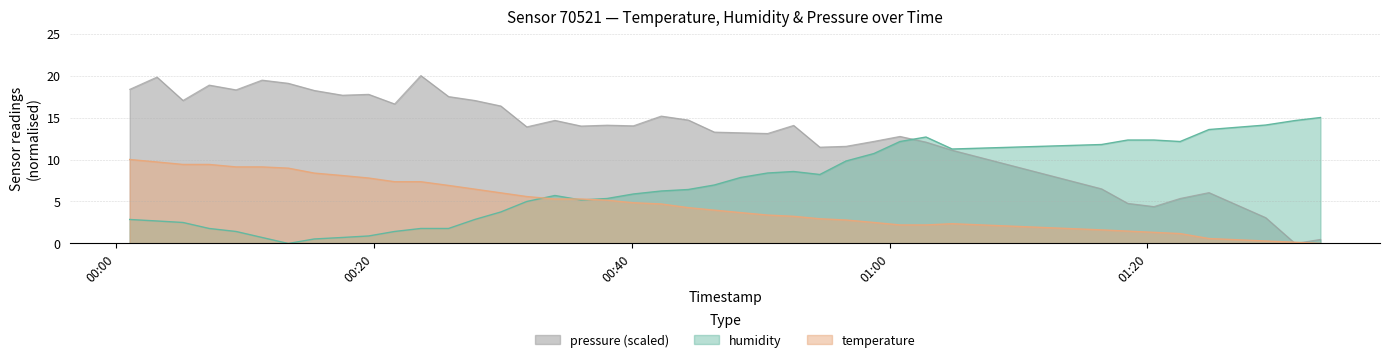

Reading left to right, list all the values displayed in this chart.

temperature: 2023-08-06T00:01:03=10.0	2023-08-06T00:03:10=9.7	2023-08-06T00:05:11=9.4	2023-08-06T00:07:13=9.4	2023-08-06T00:09:18=9.1	2023-08-06T00:11:19=9.1	2023-08-06T00:13:21=9.0	2023-08-06T00:15:22=8.4	2023-08-06T00:17:33=8.1	2023-08-06T00:19:35=7.8	2023-08-06T00:21:36=7.4	2023-08-06T00:23:38=7.4	2023-08-06T00:25:47=6.9	2023-08-06T00:27:49=6.5	2023-08-06T00:29:50=6.0	2023-08-06T00:31:51=5.6	2023-08-06T00:34:02=5.3	2023-08-06T00:36:04=5.3	2023-08-06T00:38:05=5.1	2023-08-06T00:40:07=4.9	2023-08-06T00:42:17=4.7	2023-08-06T00:44:23=4.3	2023-08-06T00:46:24=4.0	2023-08-06T00:48:26=3.7	2023-08-06T00:50:32=3.4	2023-08-06T00:52:33=3.2	2023-08-06T00:54:35=2.9	2023-08-06T00:56:37=2.8	2023-08-06T00:58:47=2.5	2023-08-06T01:00:48=2.2	2023-08-06T01:02:49=2.2	2023-08-06T01:04:51=2.4	2023-08-06T01:16:26=1.6	2023-08-06T01:18:28=1.5	2023-08-06T01:20:30=1.3	2023-08-06T01:22:32=1.2	2023-08-06T01:24:46=0.6	2023-08-06T01:29:10=0.3	2023-08-06T01:31:27=0.1	2023-08-06T01:33:25=0.0
humidity: 2023-08-06T00:01:03=2.9	2023-08-06T00:03:10=2.7	2023-08-06T00:05:11=2.5	2023-08-06T00:07:13=1.8	2023-08-06T00:09:18=1.4	2023-08-06T00:11:19=0.7	2023-08-06T00:13:21=0.0	2023-08-06T00:15:22=0.5	2023-08-06T00:17:33=0.7	2023-08-06T00:19:35=0.9	2023-08-06T00:21:36=1.4	2023-08-06T00:23:38=1.8	2023-08-06T00:25:47=1.8	2023-08-06T00:27:49=2.9	2023-08-06T00:29:50=3.8	2023-08-06T00:31:51=5.0	2023-08-06T00:34:02=5.7	2023-08-06T00:36:04=5.2	2023-08-06T00:38:05=5.4	2023-08-06T00:40:07=5.9	2023-08-06T00:42:17=6.3	2023-08-06T00:44:23=6.4	2023-08-06T00:46:24=7.0	2023-08-06T00:48:26=7.9	2023-08-06T00:50:32=8.4	2023-08-06T00:52:33=8.6	2023-08-06T00:54:35=8.2	2023-08-06T00:56:37=9.8	2023-08-06T00:58:47=10.7	2023-08-06T01:00:48=12.1	2023-08-06T01:02:49=12.7	2023-08-06T01:04:51=11.2	2023-08-06T01:16:26=11.8	2023-08-06T01:18:28=12.3	2023-08-06T01:20:30=12.3	2023-08-06T01:22:32=12.1	2023-08-06T01:24:46=13.6	2023-08-06T01:29:10=14.1	2023-08-06T01:31:27=14.6	2023-08-06T01:33:25=15.0
pressure_norm: 2023-08-06T00:01:03=18.4	2023-08-06T00:03:10=19.8	2023-08-06T00:05:11=17.0	2023-08-06T00:07:13=18.9	2023-08-06T00:09:18=18.3	2023-08-06T00:11:19=19.5	2023-08-06T00:13:21=19.1	2023-08-06T00:15:22=18.2	2023-08-06T00:17:33=17.7	2023-08-06T00:19:35=17.8	2023-08-06T00:21:36=16.6	2023-08-06T00:23:38=20.0	2023-08-06T00:25:47=17.5	2023-08-06T00:27:49=17.0	2023-08-06T00:29:50=16.4	2023-08-06T00:31:51=13.9	2023-08-06T00:34:02=14.7	2023-08-06T00:36:04=14.0	2023-08-06T00:38:05=14.1	2023-08-06T00:40:07=14.0	2023-08-06T00:42:17=15.2	2023-08-06T00:44:23=14.7	2023-08-06T00:46:24=13.3	2023-08-06T00:48:26=13.2	2023-08-06T00:50:32=13.1	2023-08-06T00:52:33=14.1	2023-08-06T00:54:35=11.5	2023-08-06T00:56:37=11.6	2023-08-06T00:58:47=12.2	2023-08-06T01:00:48=12.8	2023-08-06T01:02:49=12.1	2023-08-06T01:04:51=11.1	2023-08-06T01:16:26=6.5	2023-08-06T01:18:28=4.8	2023-08-06T01:20:30=4.4	2023-08-06T01:22:32=5.4	2023-08-06T01:24:46=6.1	2023-08-06T01:29:10=3.1	2023-08-06T01:31:27=0.0	2023-08-06T01:33:25=0.5